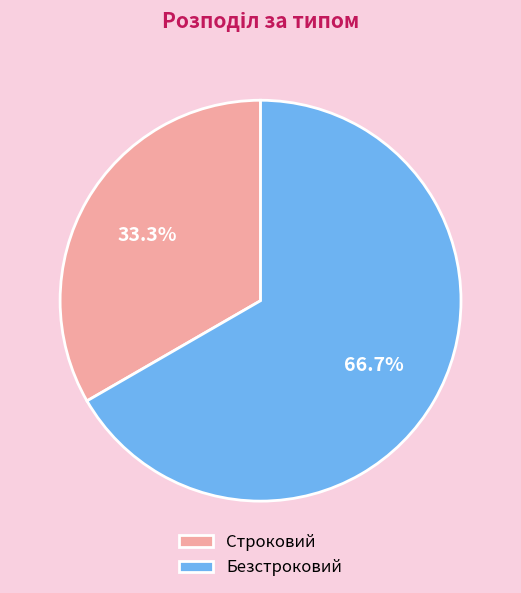

How many slices are in this pie chart?

2